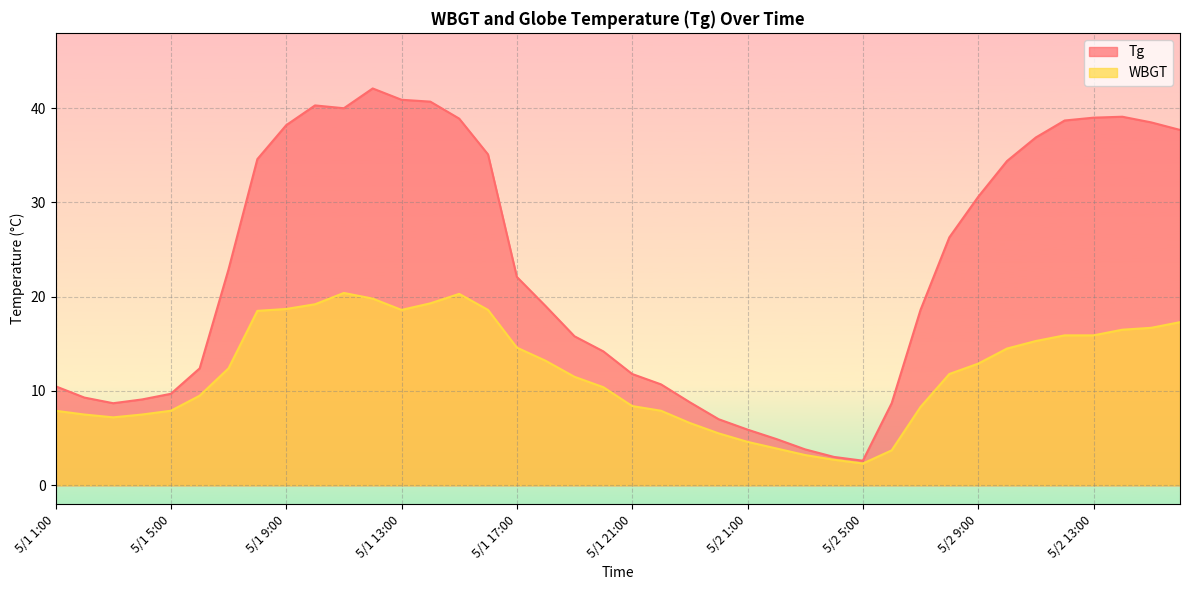

Count the number of categories in the chart.

40